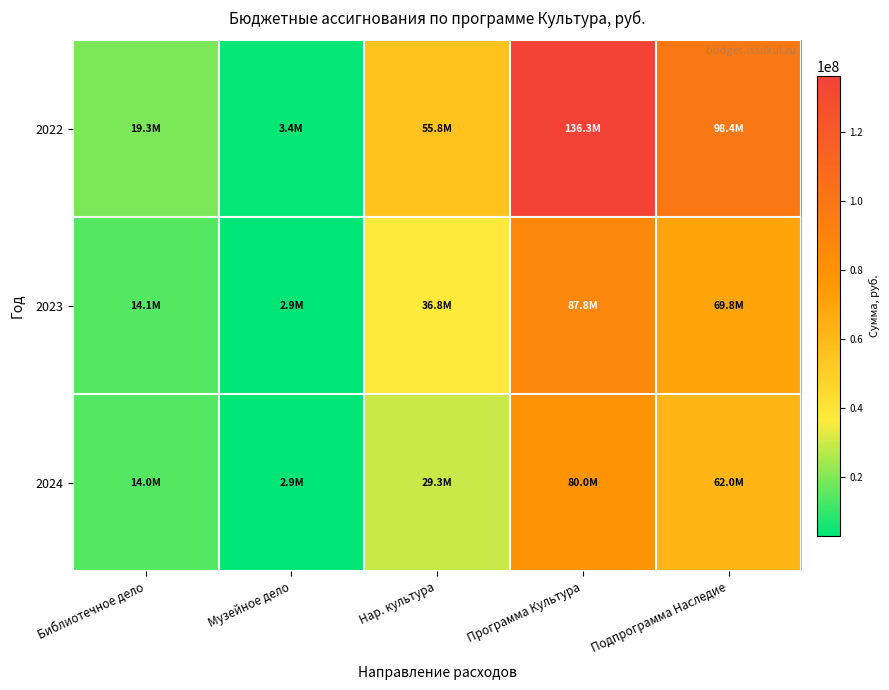

Which series changed the most between Библиотечное дело and Нар. культура?

2022